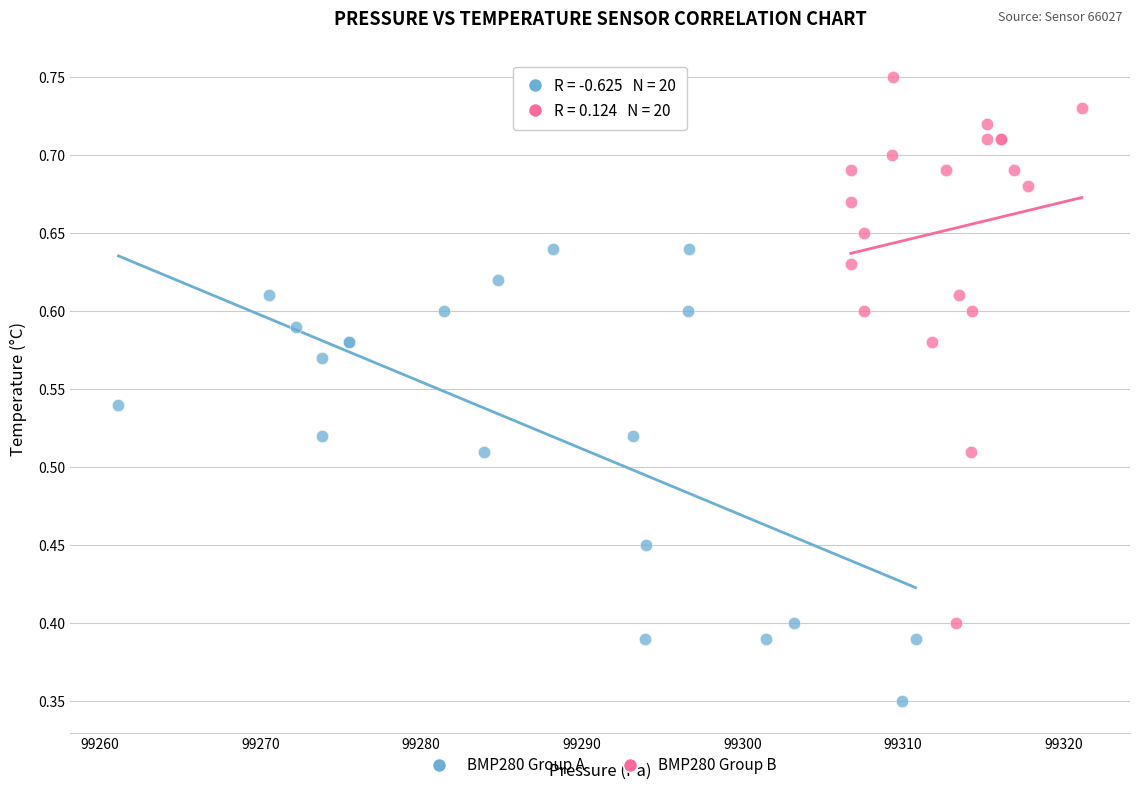

Which series has the largest Y range (max minus min)?

BMP280 Group B